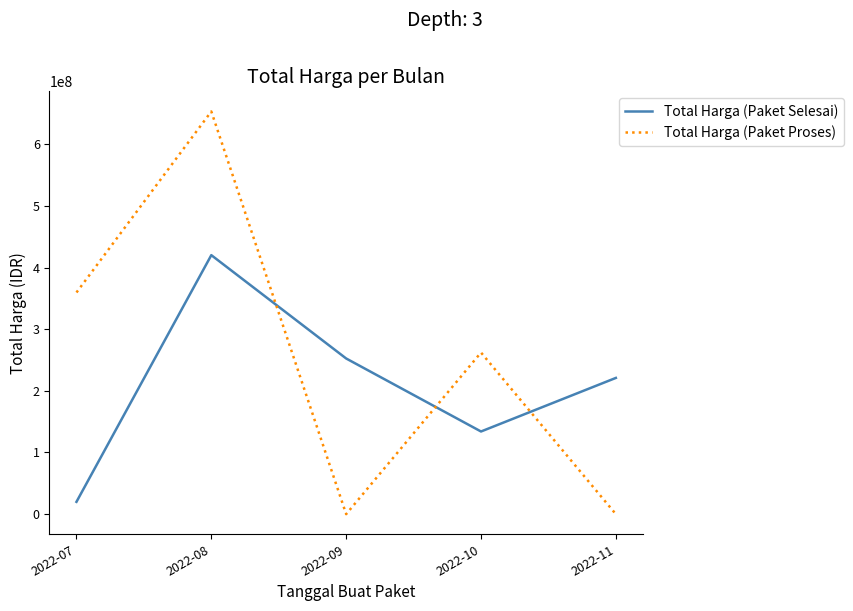

Reading right to left, extract all data points from this chart.

Total Harga (Paket Selesai): 2022-11=220940000	2022-10=134053000	2022-09=252477000	2022-08=420075000	2022-07=19950000
Total Harga (Paket Proses): 2022-11=0	2022-10=262118150	2022-09=0	2022-08=653121780	2022-07=359500000